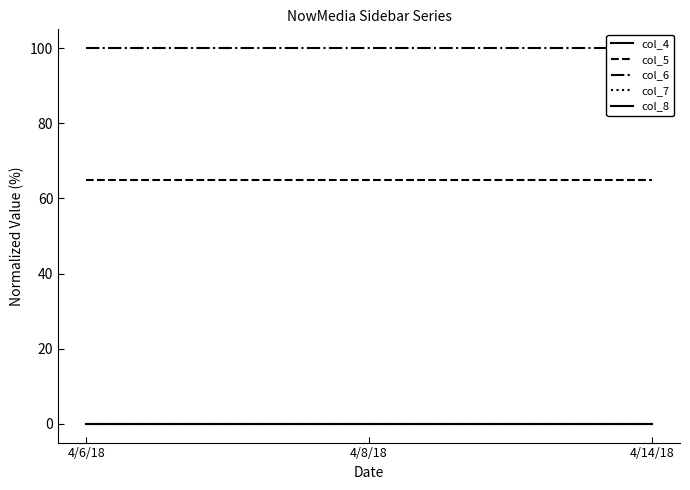

How many lines are shown in the chart?

5